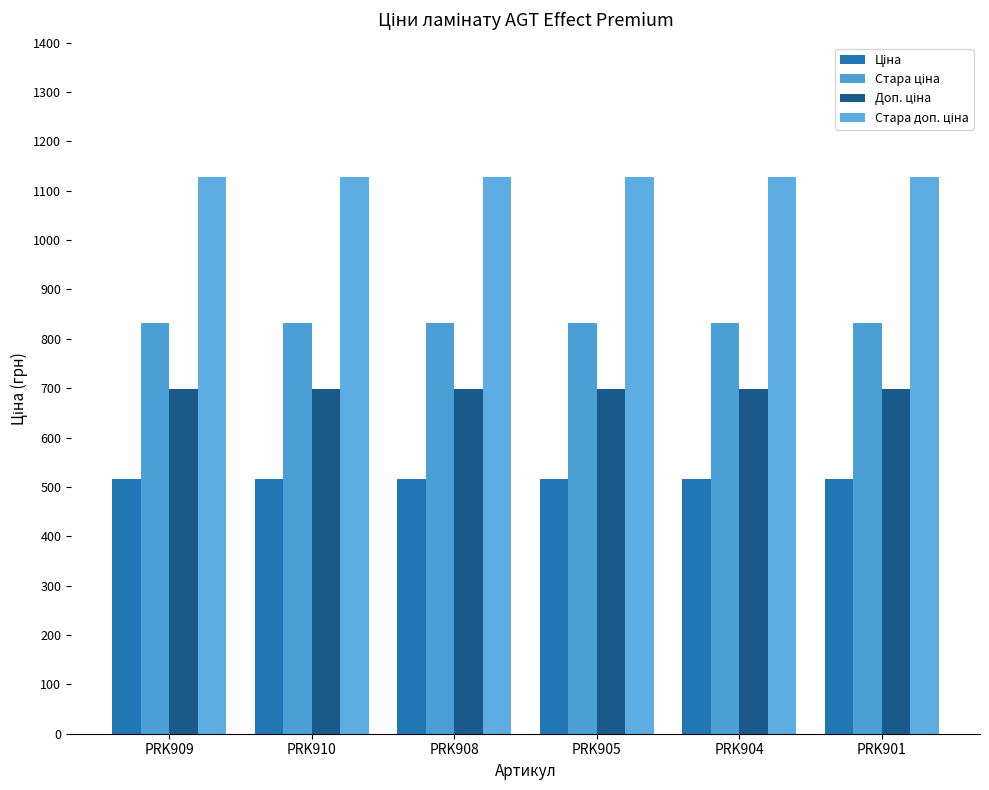

How many groups of bars are there?

6